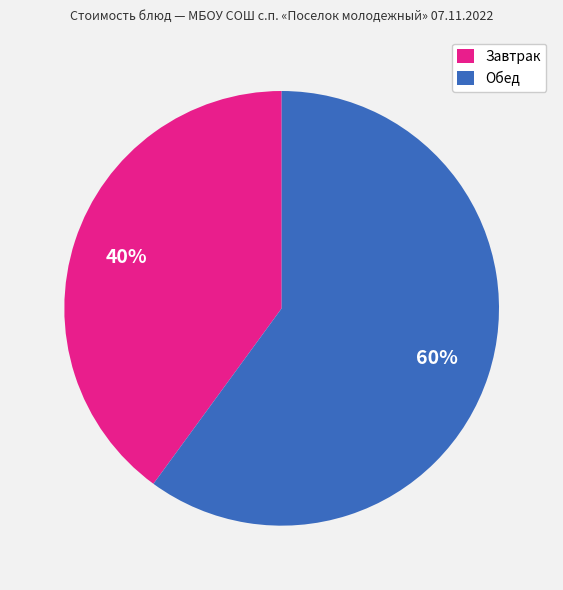

Which slice represents more than half of the pie?

Обед